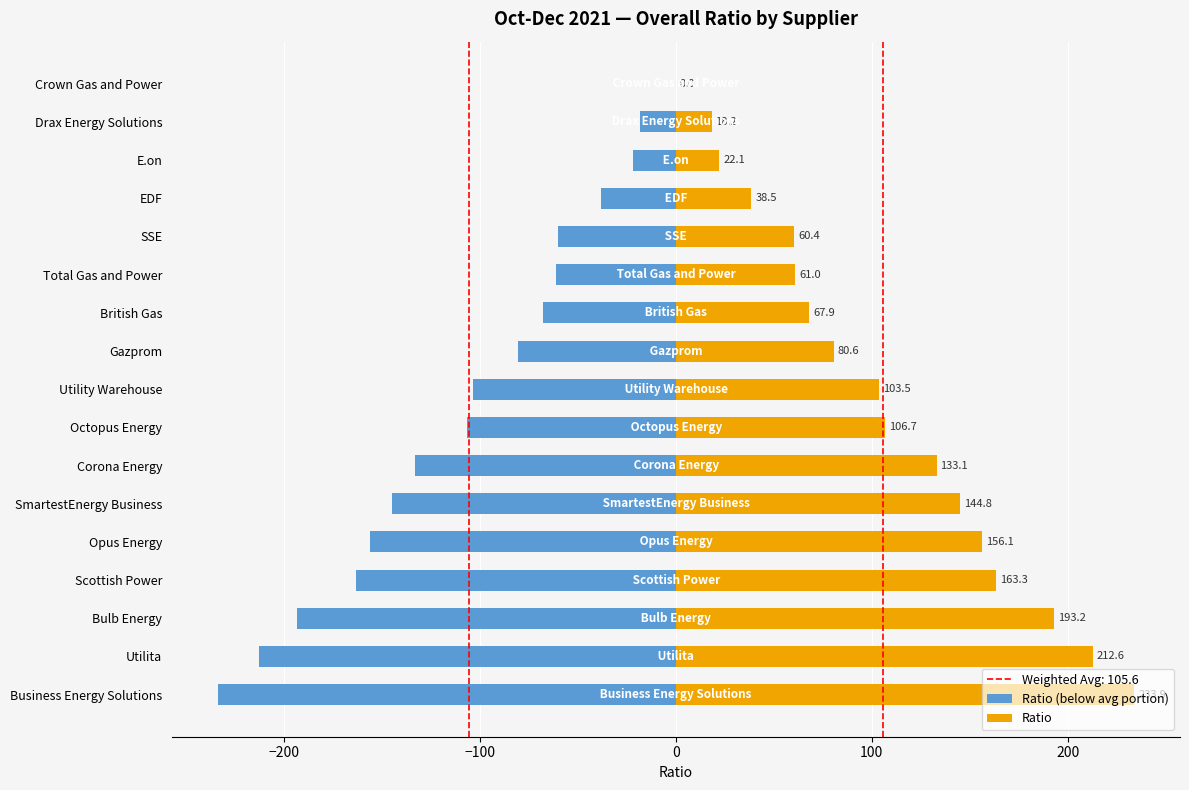

Is it true that Ratio (below avg portion) equals -193.2 at Bulb Energy?

True